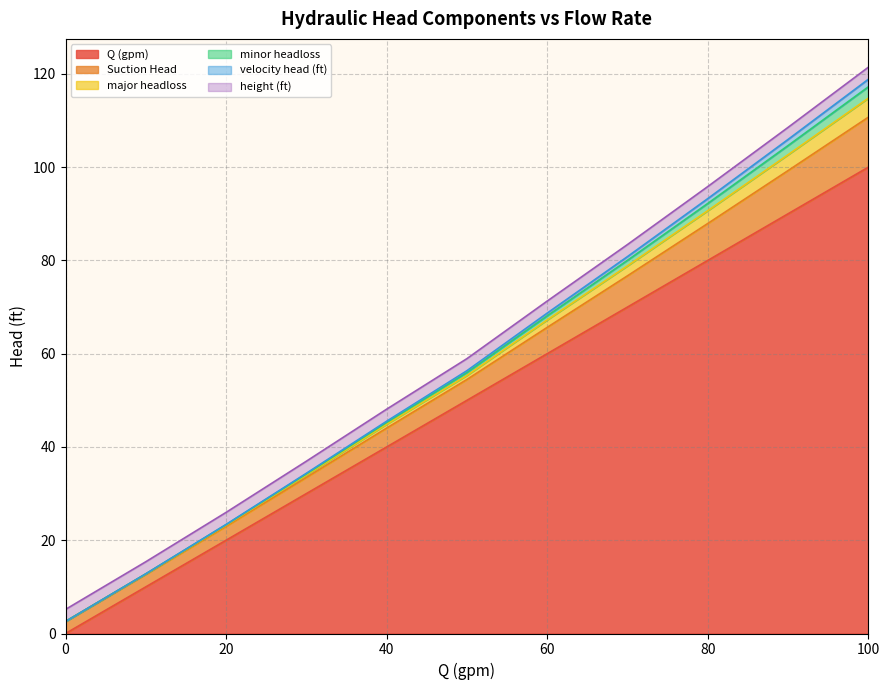

What is the value of the minor headloss point at the 8th from the left?

1.2